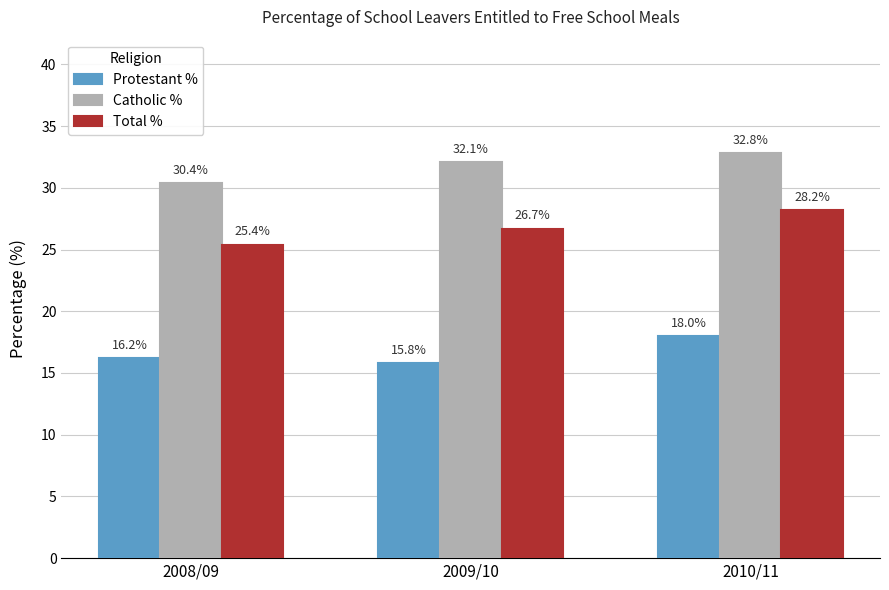

What is the difference between the second highest and minimum values in the Catholic % series?

1.7